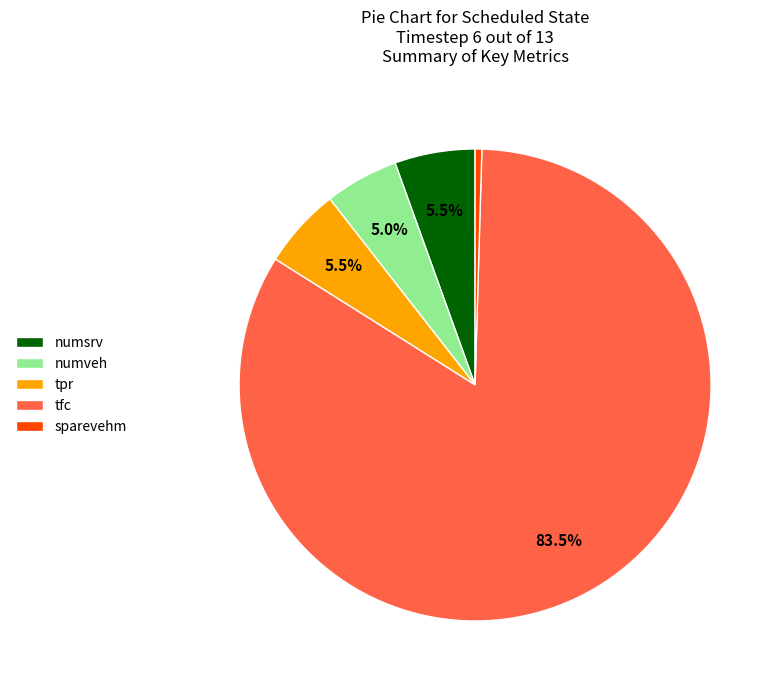

To the nearest percent, what is the difference between the largest and smallest slice percentages?

83%